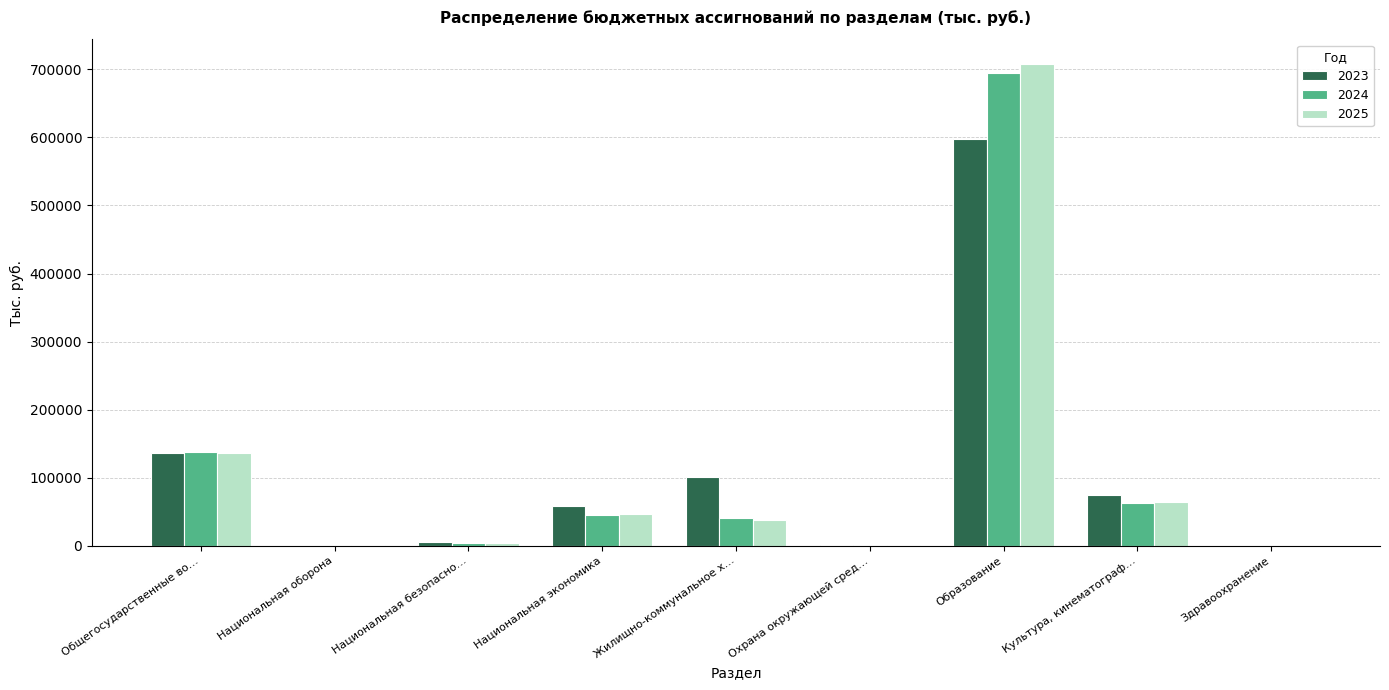

Where is 2024 nearest to the value 347379?

Общегосударственные во…